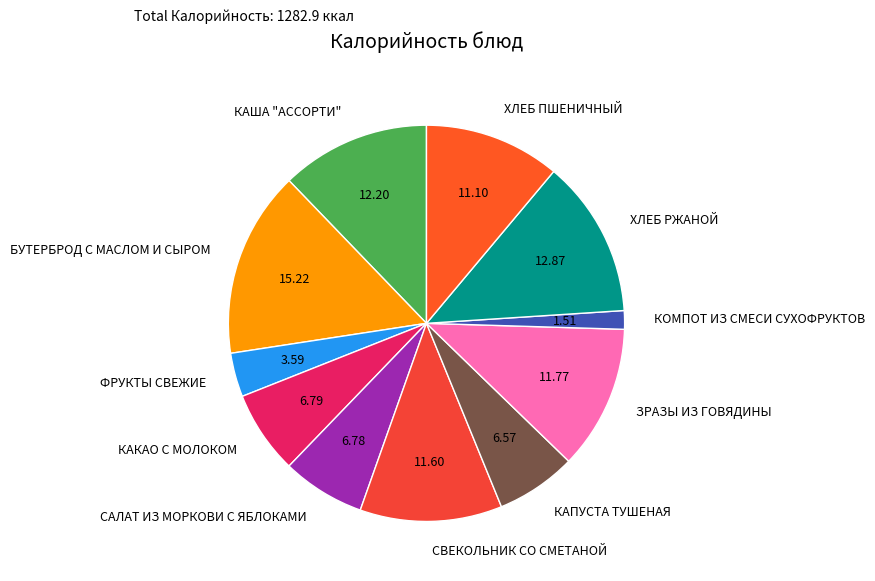

Is it true that ХЛЕБ ПШЕНИЧНЫЙ is 11% of the pie?

True